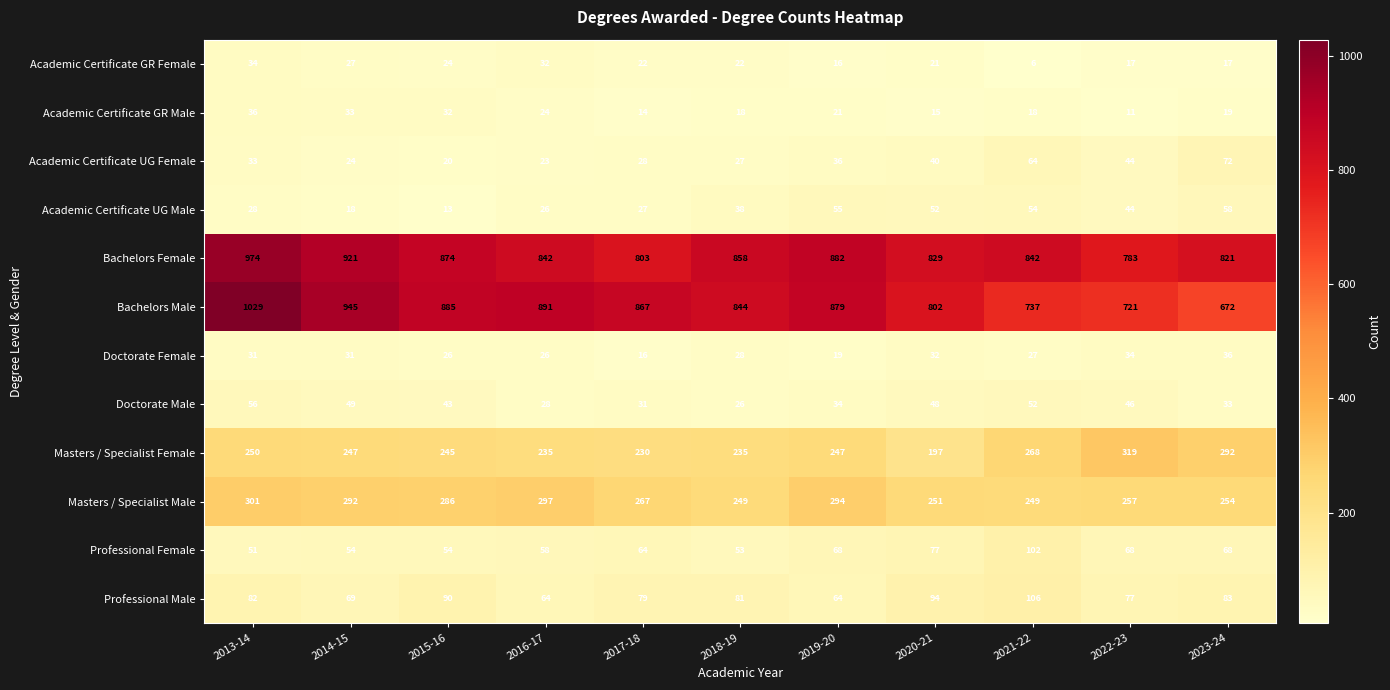

Rank the series at 2013-14 from lowest to highest value.

Academic Certificate UG Male, Doctorate Female, Academic Certificate UG Female, Academic Certificate GR Female, Academic Certificate GR Male, Professional Female, Doctorate Male, Professional Male, Masters / Specialist Female, Masters / Specialist Male, Bachelors Female, Bachelors Male